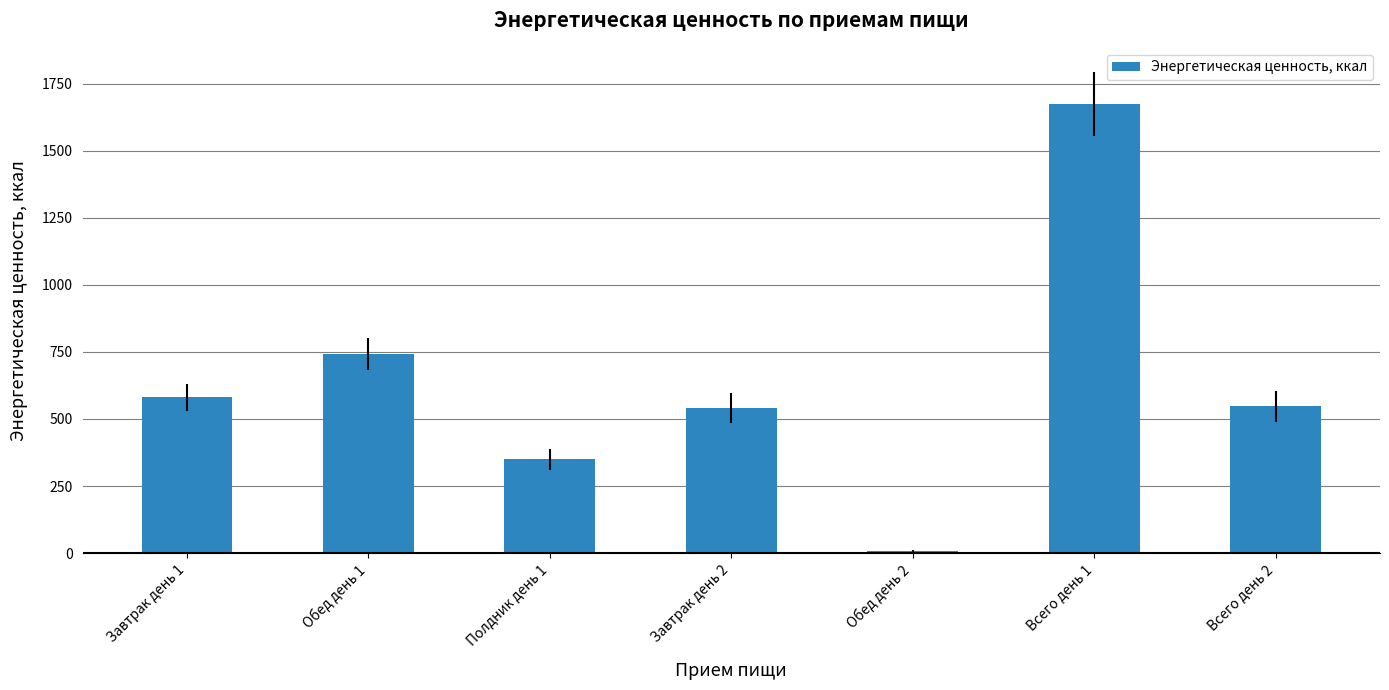

Is it true that the value at Полдник день 1 is 349.9?

True